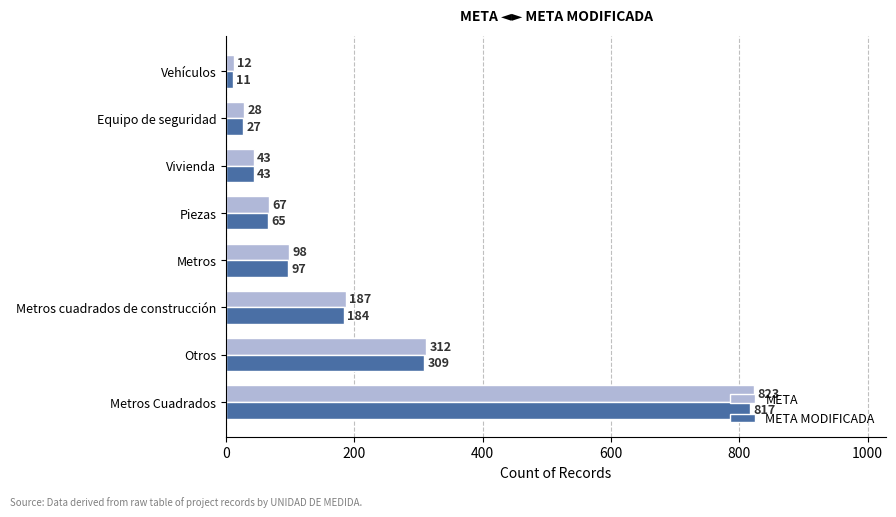

List the labels in order of META MODIFICADA value, largest first.

Metros Cuadrados, Otros, Metros cuadrados de construcción, Metros, Piezas, Vivienda, Equipo de seguridad, Vehículos